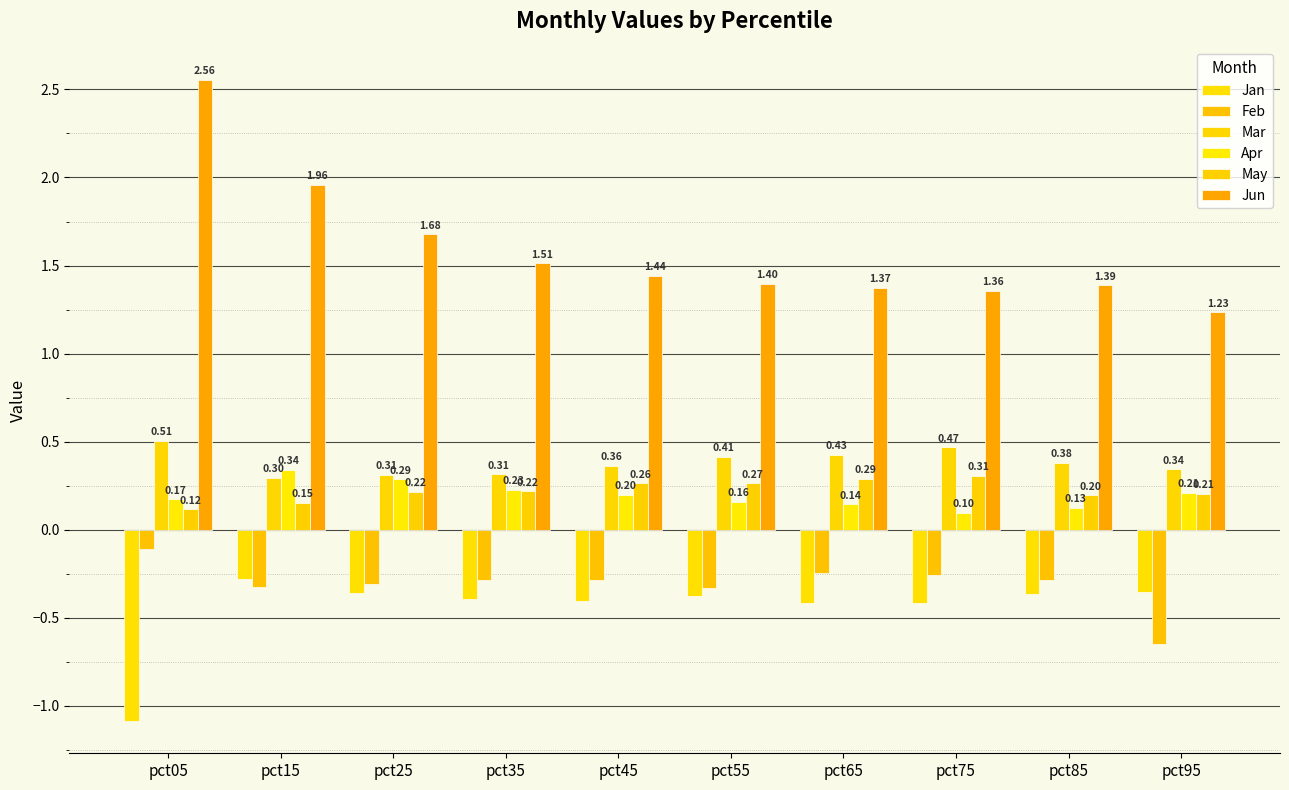

Which series changed the most between pct55 and pct85?

May